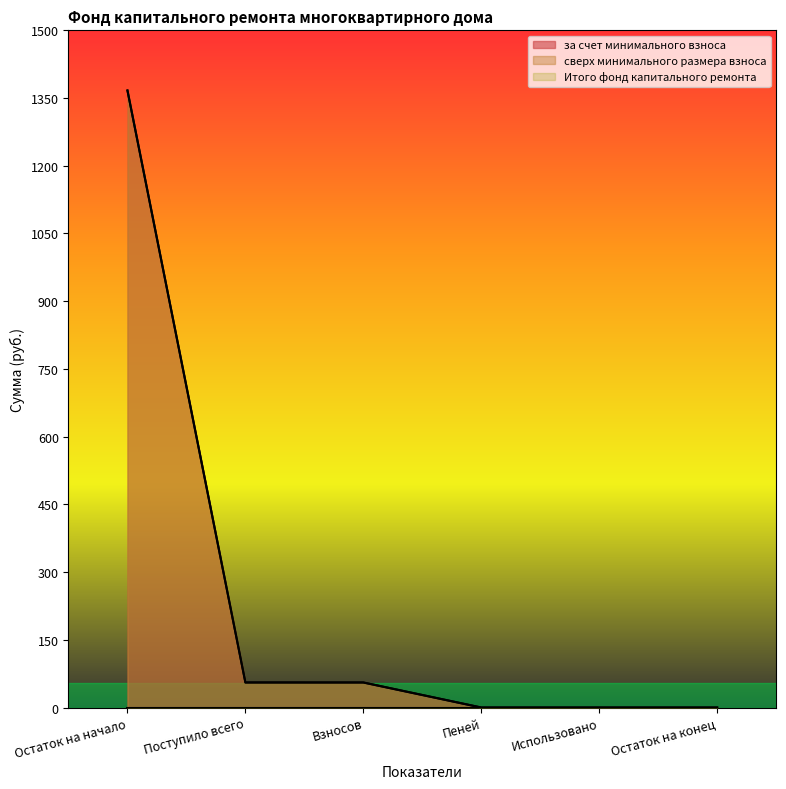

True or false: за счет минимального взноса and Итого фонд капитального ремонта cross at least once.

False